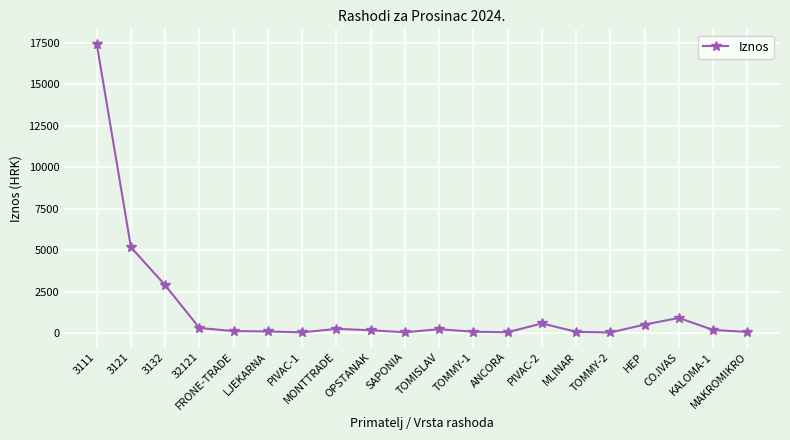

True or false: the data has more than 2 interior local peaks.

True